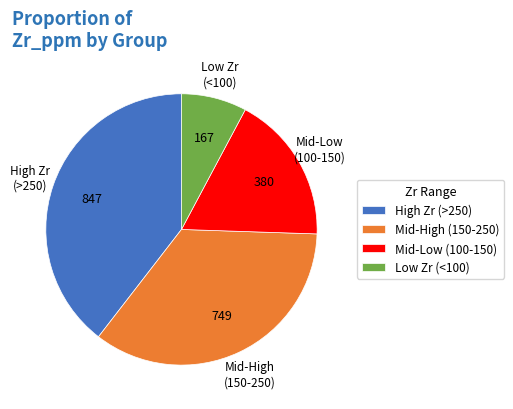

Rank the categories by value from highest to lowest.

High Zr (>250), Mid-High (150-250), Mid-Low (100-150), Low Zr (<100)